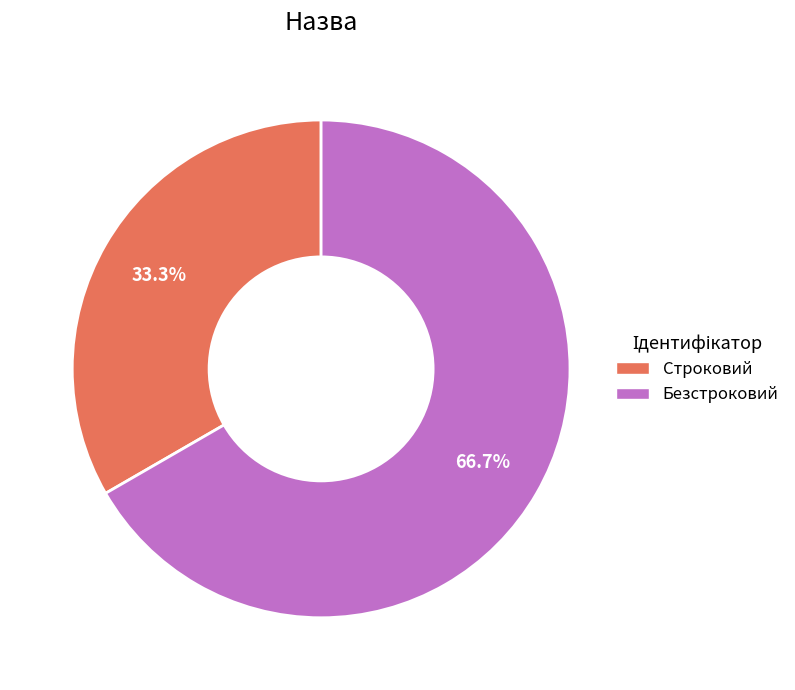

Rank the categories by value from lowest to highest.

Строковий, Безстроковий